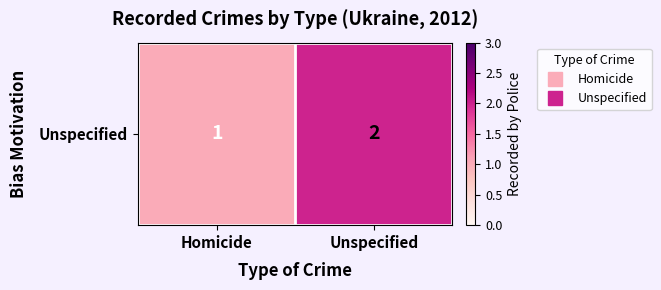

Between Homicide and Unspecified, which is larger?

Unspecified